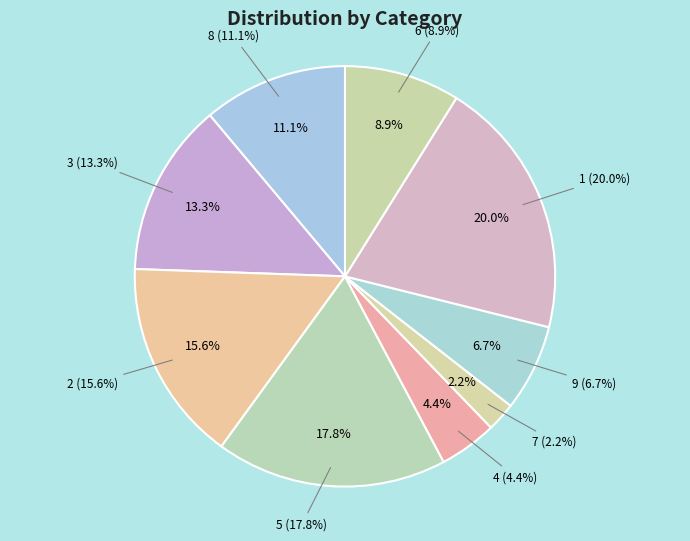

Rank the categories by value from lowest to highest.

7, 4, 9, 6, 8, 3, 2, 5, 1